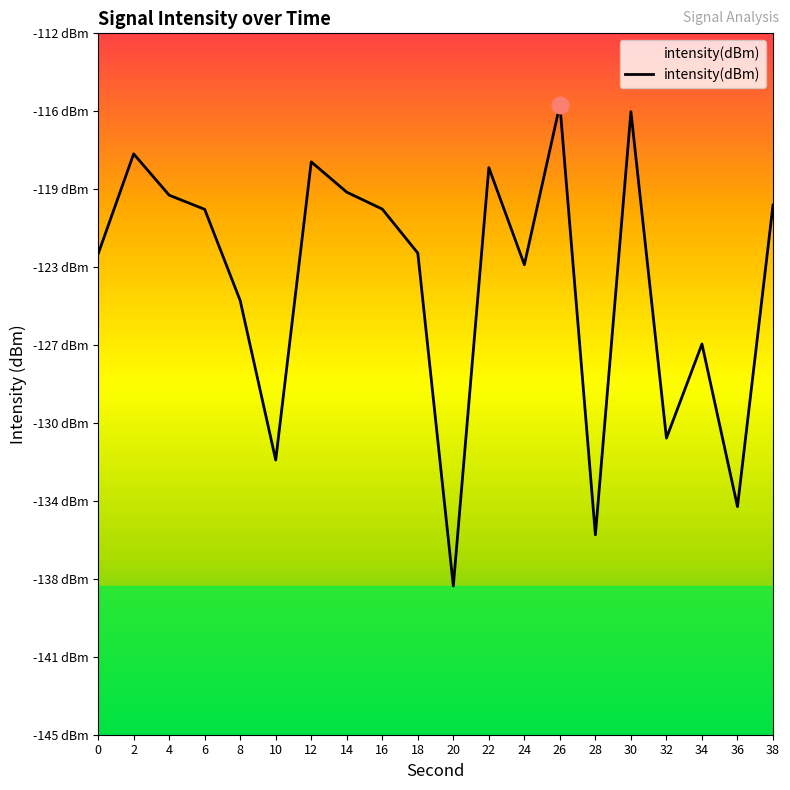

What is the difference between the maximum and minimum values?

22.6